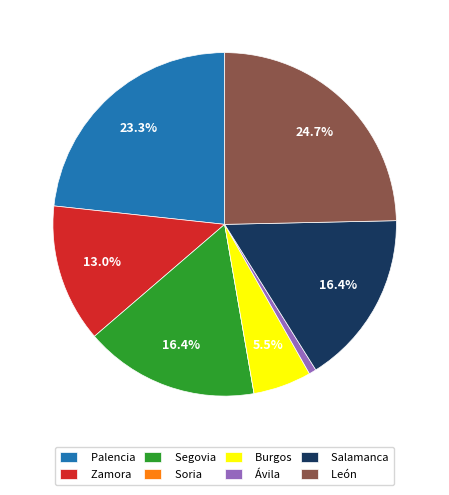

Combined, what portion of the pie is Zamora and Burgos?

18.5%